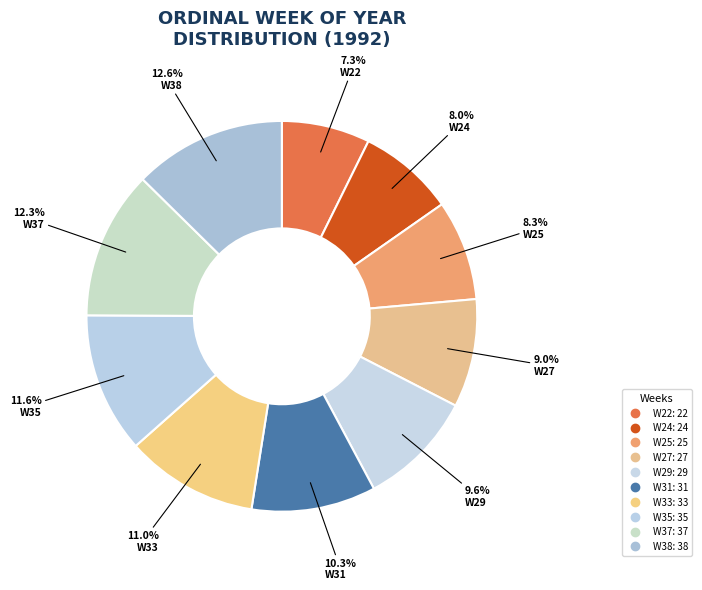

Is the sum of W31 and W29 greater than half?

No